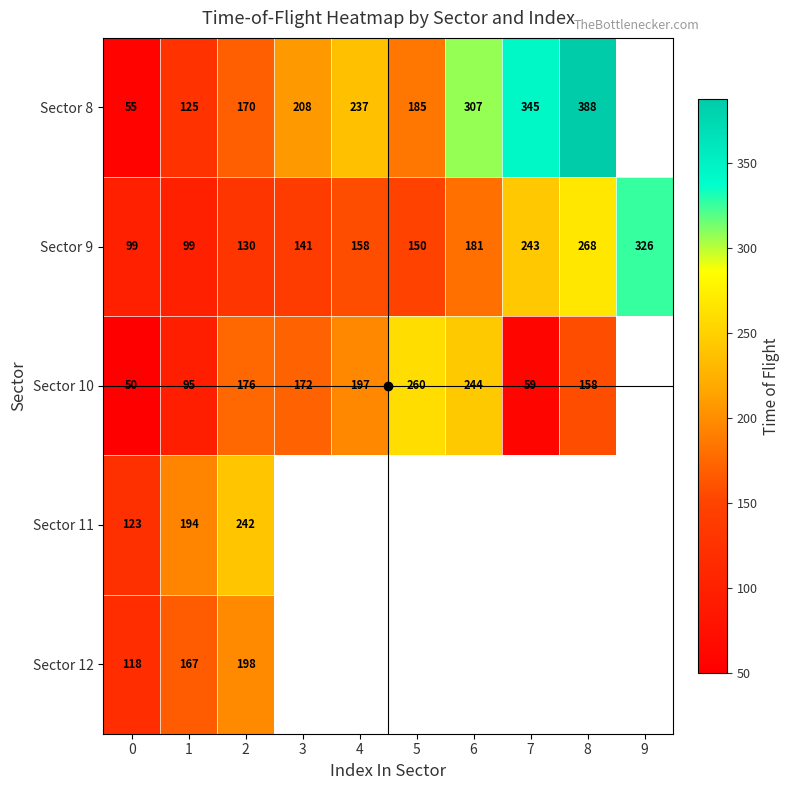

What is the smallest value displayed?

50.0